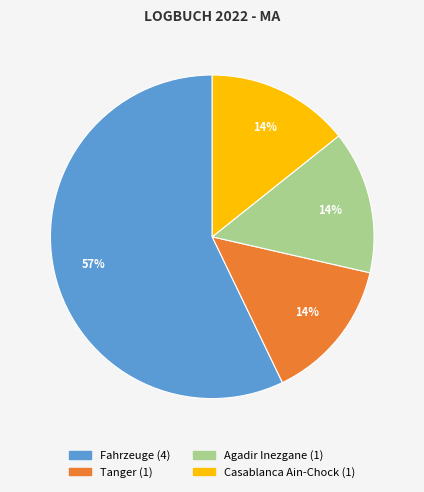

True or false: Casablanca Ain-Chock accounts for 8% of the total.

False